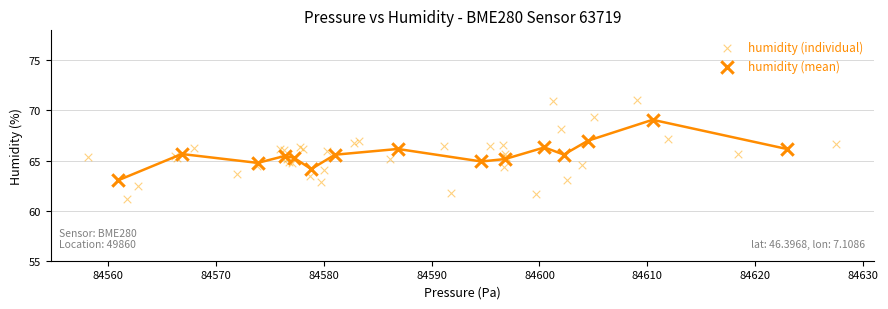

Which series has the largest Y range (max minus min)?

humidity (individual)